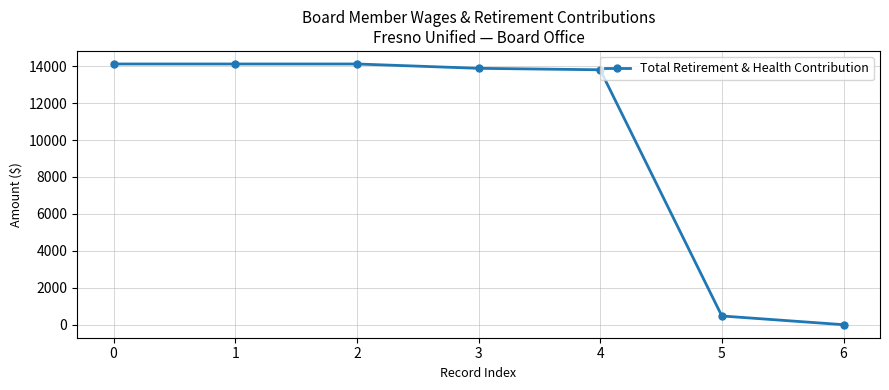

Does the chart have visible grid lines?

Yes